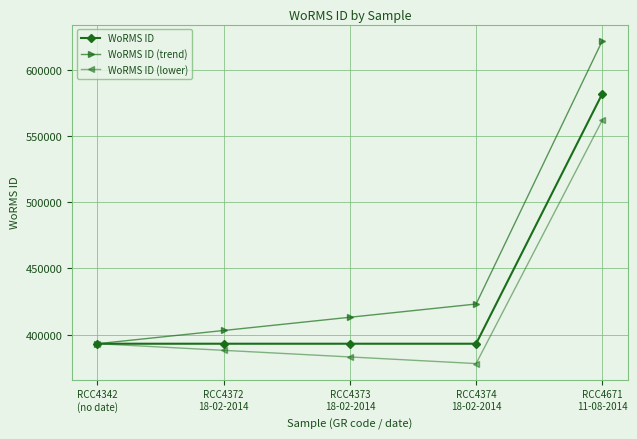

True or false: WoRMS ID (trend) has more than 2 points higher than both neighbors.

False